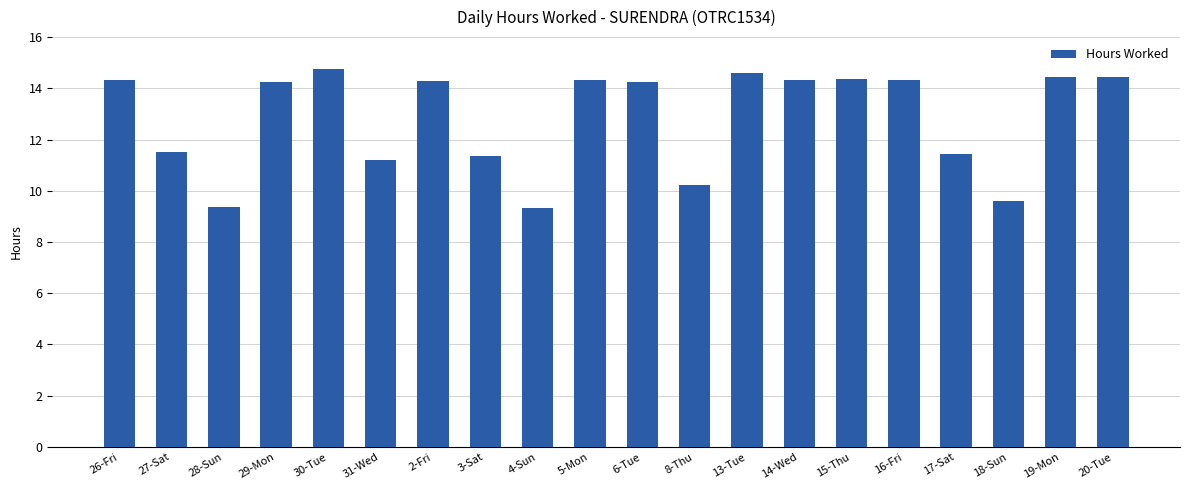

Is it true that the value at 15-Thu is 14.4?

True